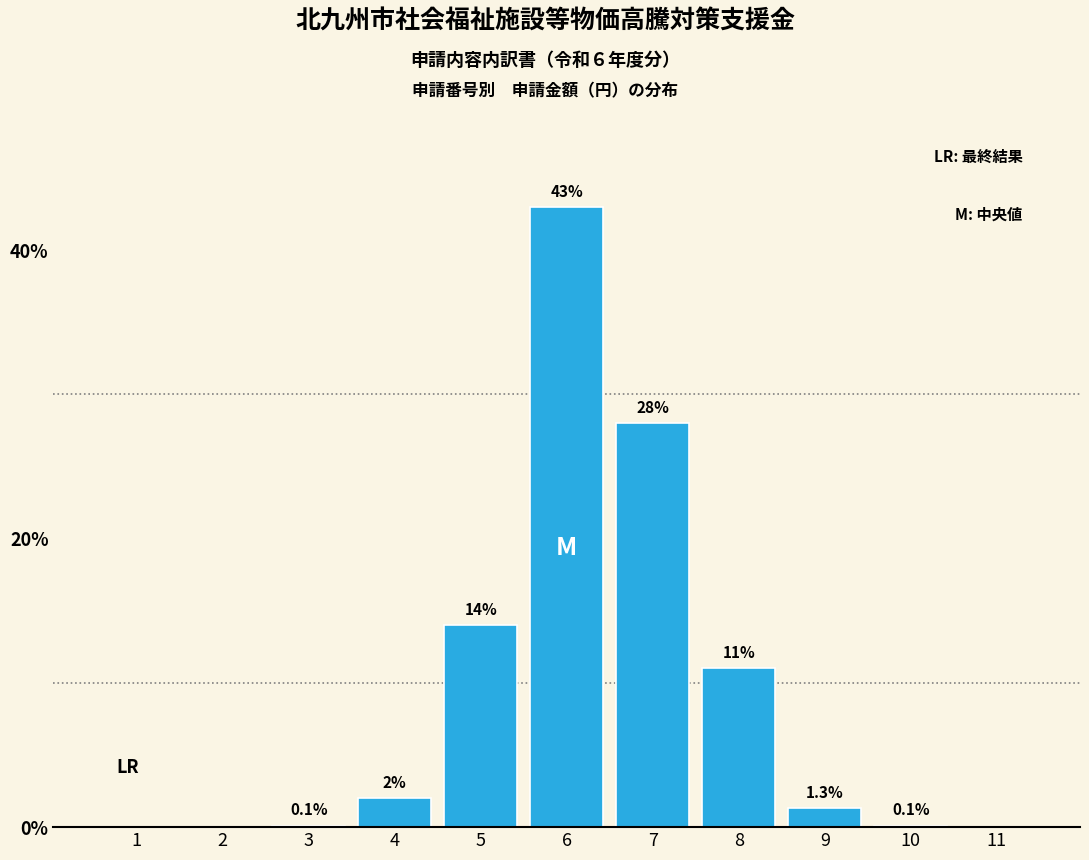

Reading left to right, transcribe all the data shown in this chart.

1=0.0	2=0.0	3=0.1	4=2.0	5=14.0	6=43.0	7=28.0	8=11.0	9=1.3	10=0.1	11=0.0